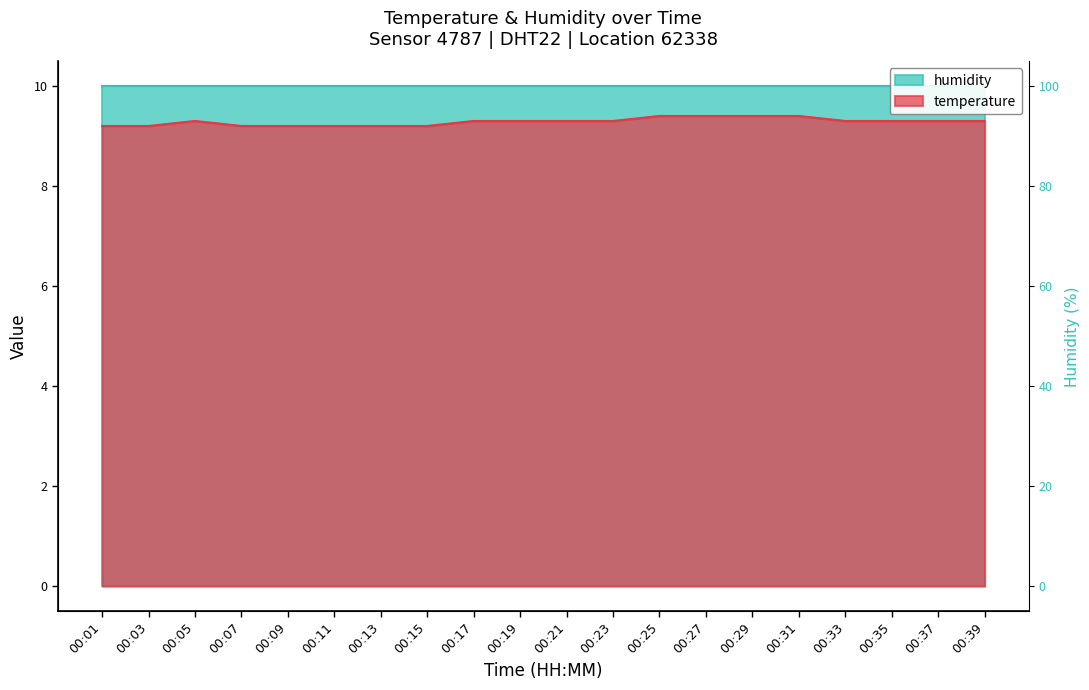

How many points are higher than both their immediate neighbors (excluding endpoints)?

1